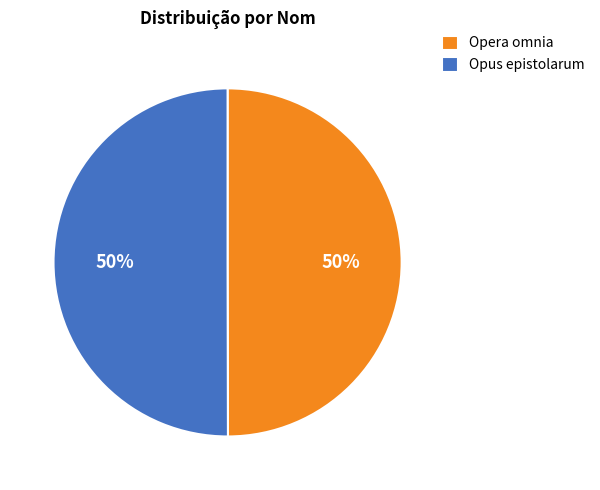

To the nearest percent, what portion does Opera omnia represent?

50%